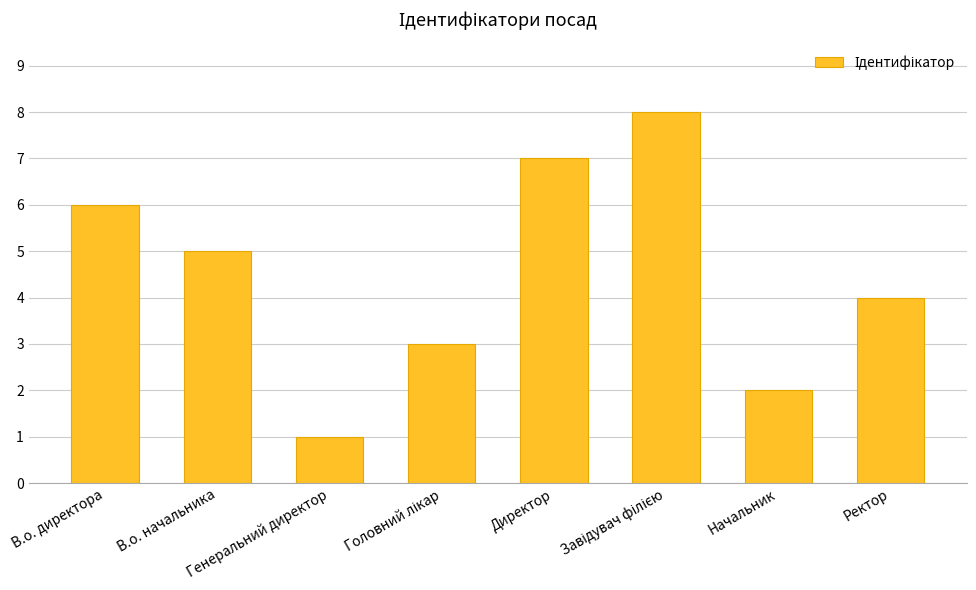

At which label does the data first exceed 5?

В.о. директора